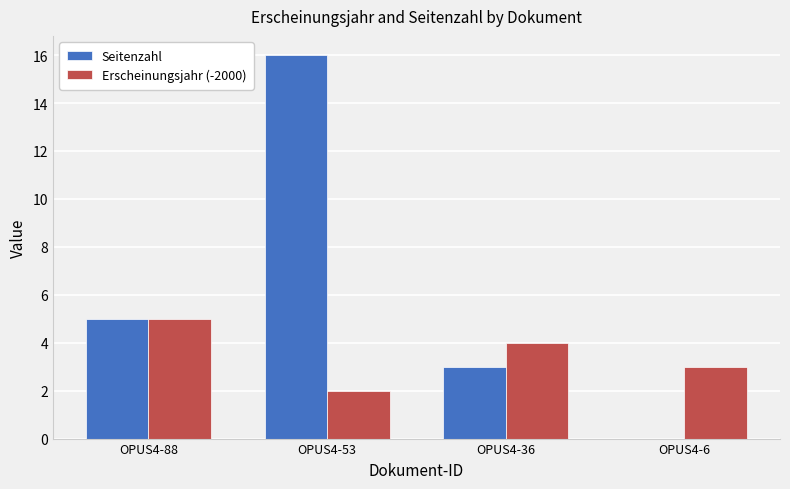

True or false: Seitenzahl has a value of 16 at OPUS4-53.

True